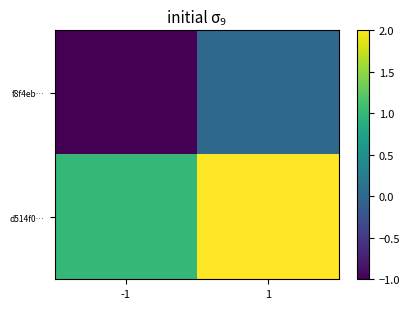

Reading left to right, extract all data points from this chart.

f8f4eb…: -1=-1	1=0
d514f0…: -1=1	1=2